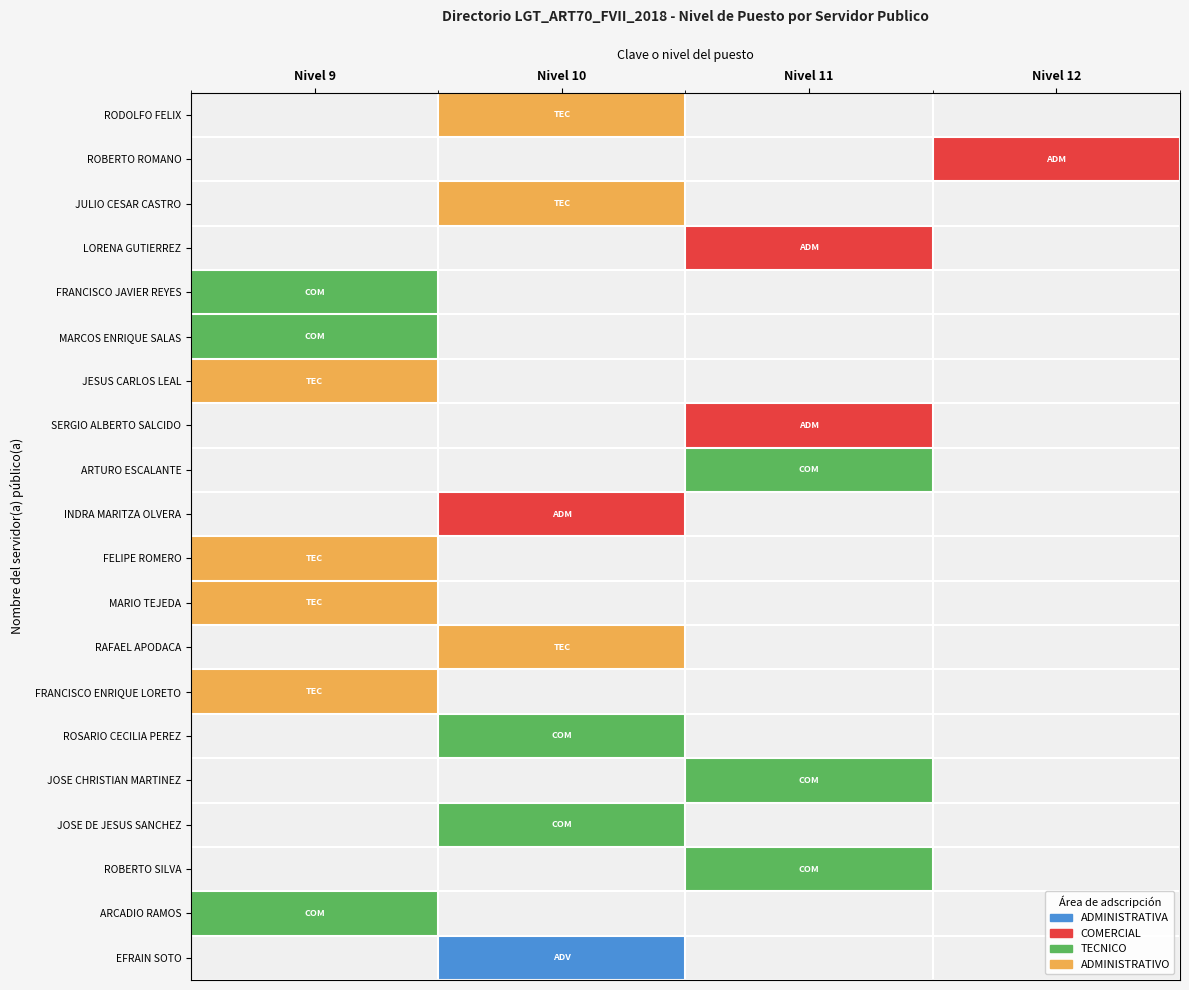

Rank the series by their maximum value, from highest to lowest.

RODOLFO FELIX, JULIO CESAR CASTRO, JESUS CARLOS LEAL, FELIPE ROMERO, MARIO TEJEDA, RAFAEL APODACA, FRANCISCO ENRIQUE LORETO, FRANCISCO JAVIER REYES, MARCOS ENRIQUE SALAS, ARTURO ESCALANTE, ROSARIO CECILIA PEREZ, JOSE CHRISTIAN MARTINEZ, JOSE DE JESUS SANCHEZ, ROBERTO SILVA, ARCADIO RAMOS, ROBERTO ROMANO, LORENA GUTIERREZ, SERGIO ALBERTO SALCIDO, INDRA MARITZA OLVERA, EFRAIN SOTO